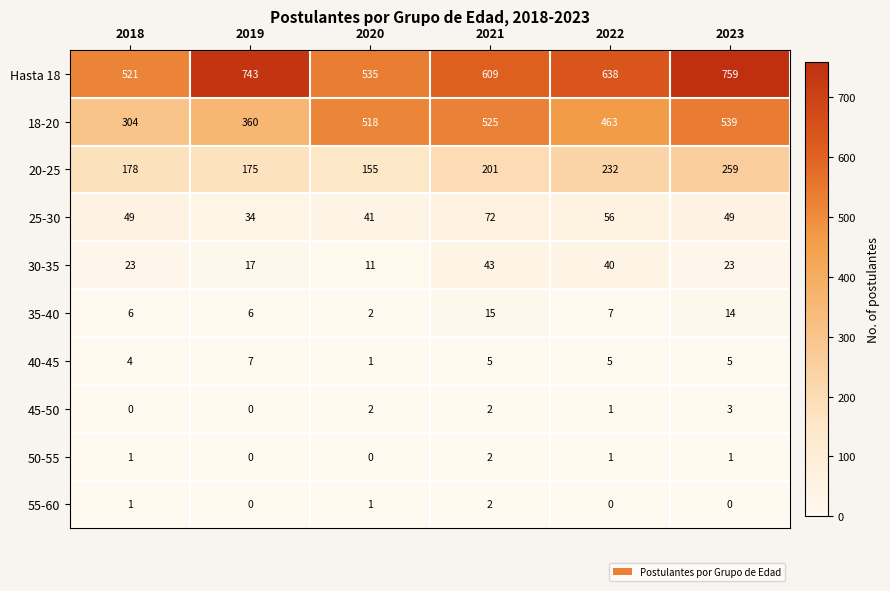

At which label does 35-40 first exceed 7?

2021